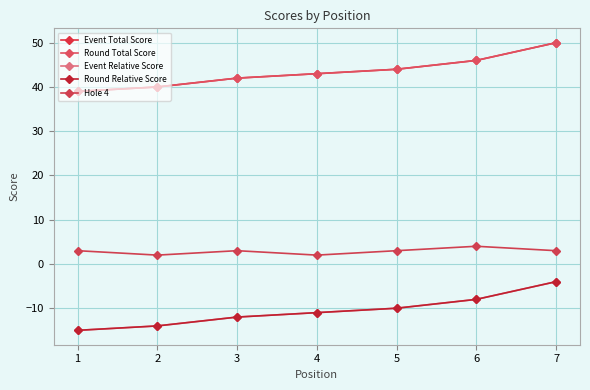

What is the sum of the Round Total Score values at 6 and 7?

96